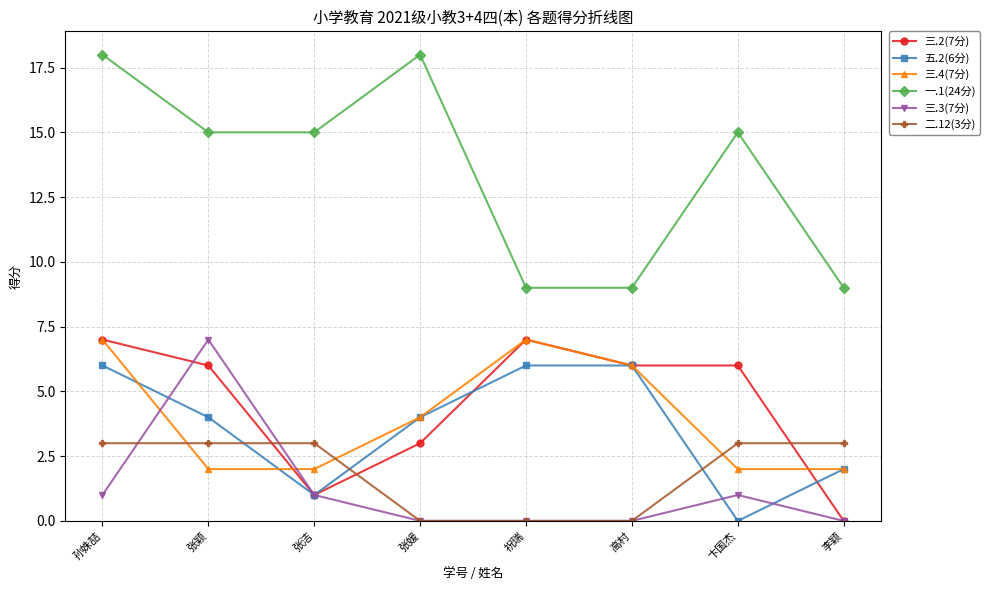

At how many categories does at least one series exceed 12?

5